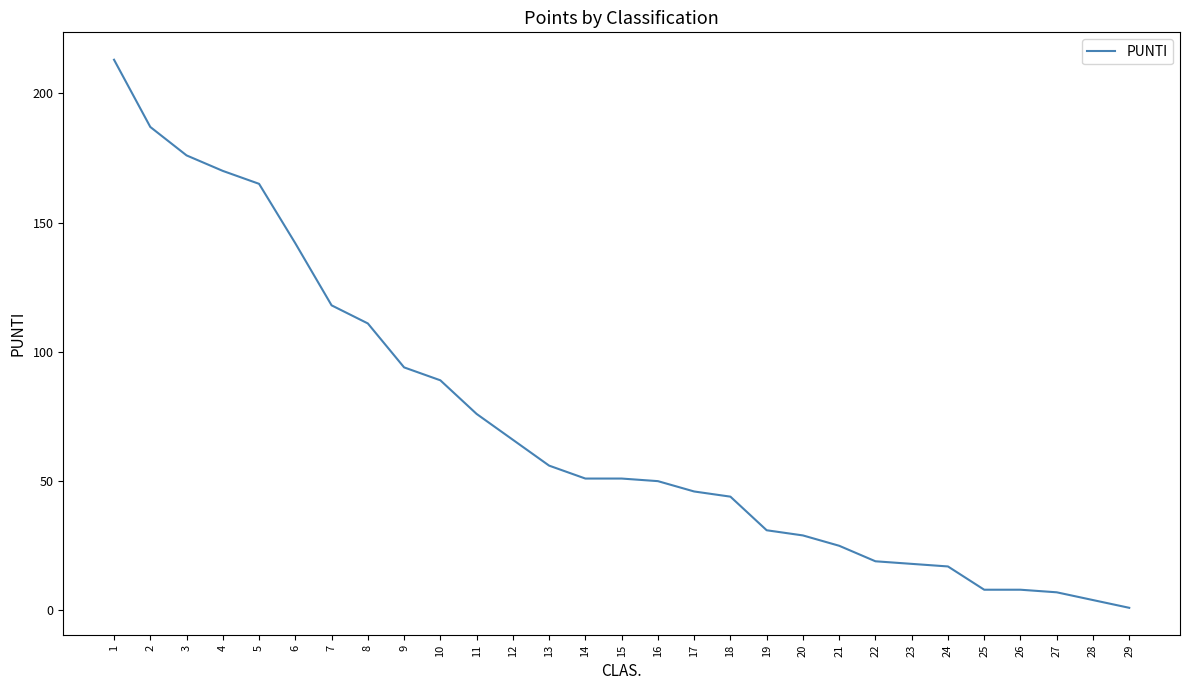

Reading right to left, list all the values displayed in this chart.

1	4	7	8	8	17	18	19	25	29	31	44	46	50	51	51	56	66	76	89	94	111	118	142	165	170	176	187	213